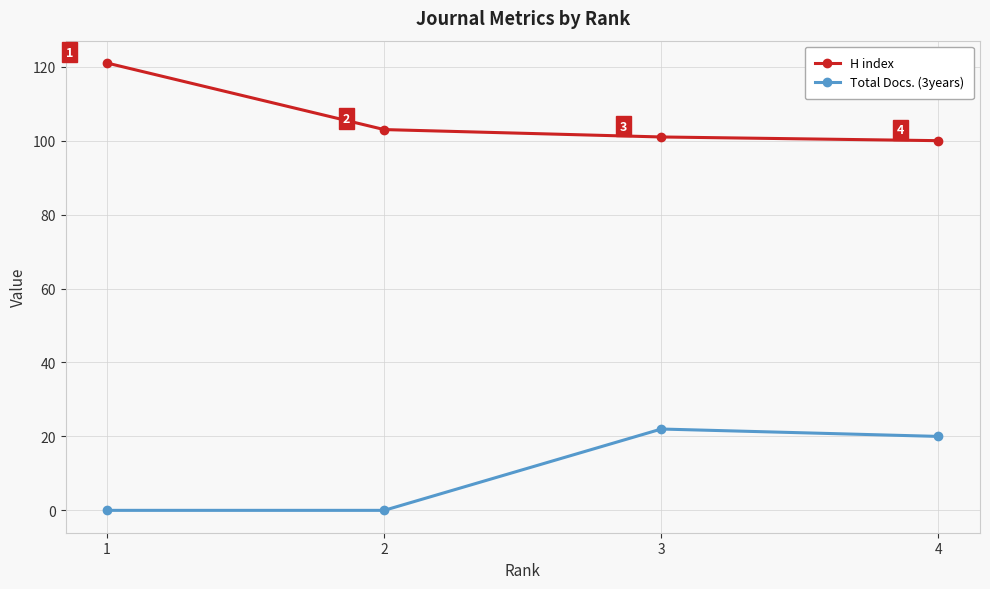

At which label does H index first exceed 103?

1